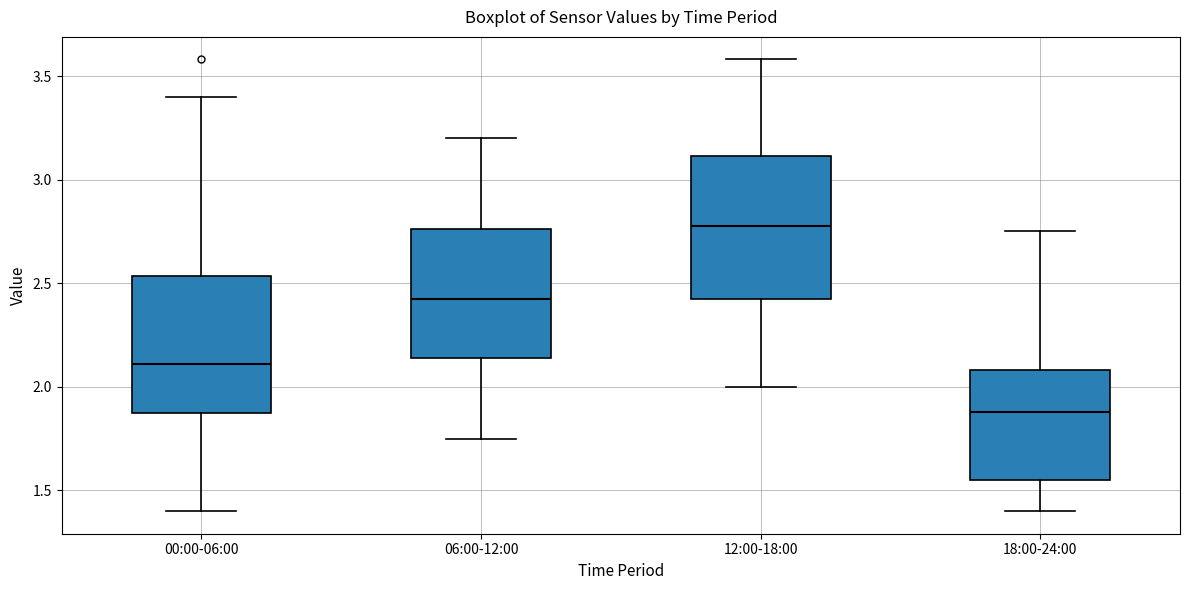

Which box's median line is the lowest?

18:00-24:00